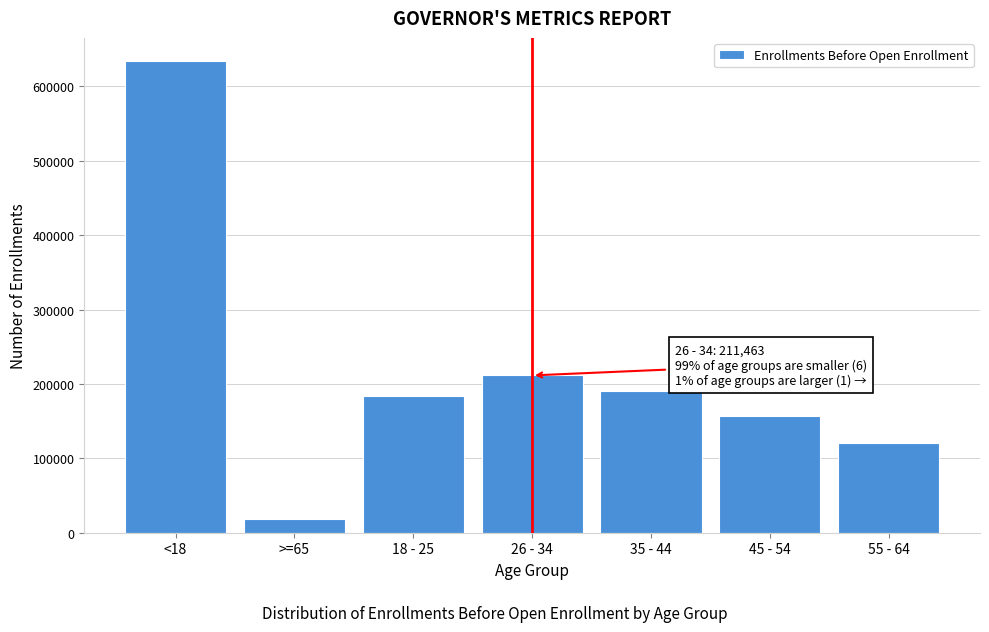

Reading left to right, transcribe all the data shown in this chart.

633548	18576	184151	211463	190811	156453	121047